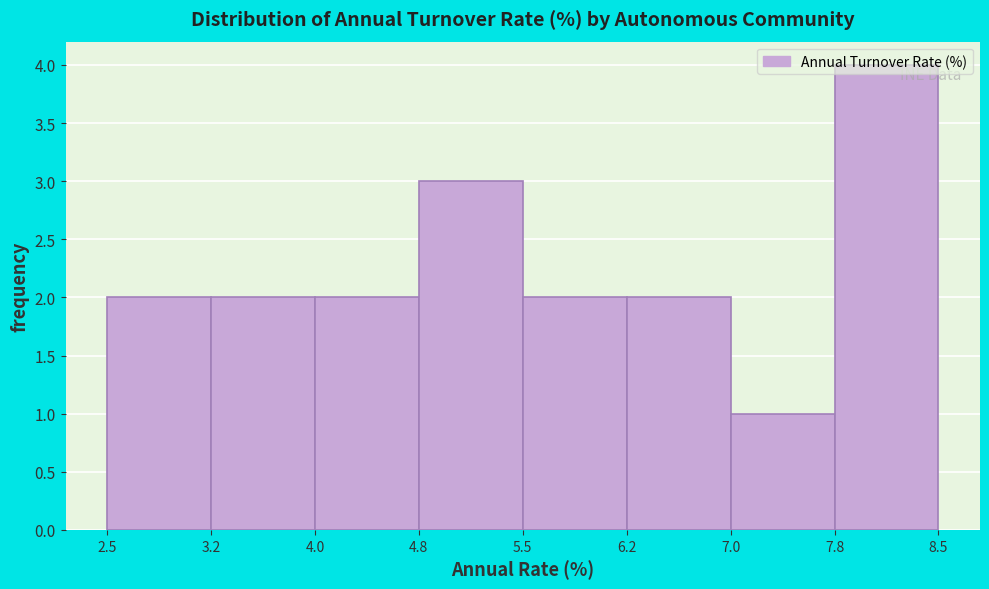

Reading left to right, transcribe this chart: for each bar, give the range it covers on the x-axis and its height. The values are not printed on the chart, so give them approximately, as read against the axis.

2.5 to 3.2: 2
3.2 to 4.0: 2
4.0 to 4.8: 2
4.8 to 5.5: 3
5.5 to 6.2: 2
6.2 to 7.0: 2
7.0 to 7.8: 1
7.8 to 8.5: 4